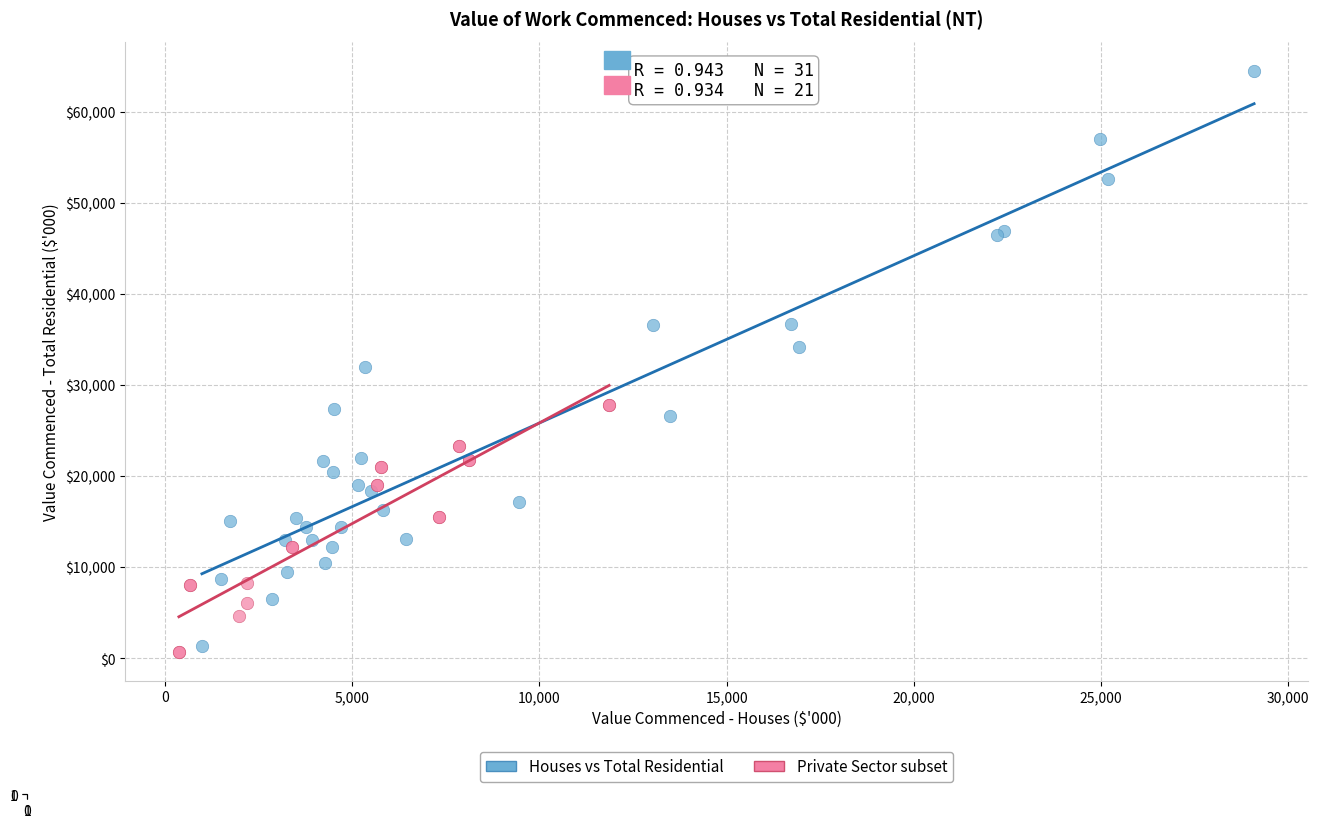

Which series has the widest spread of Y values?

Houses vs Total Residential